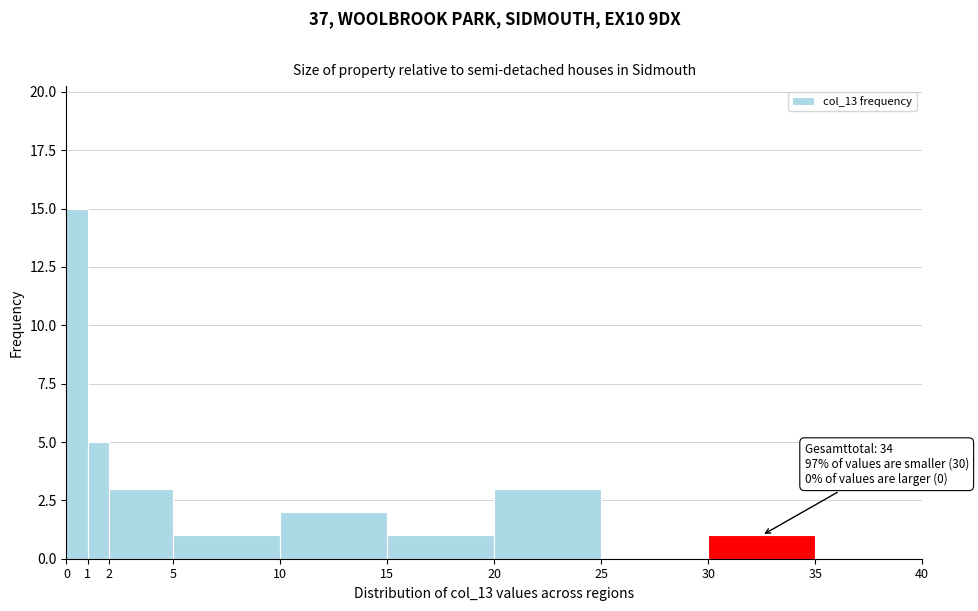

Over which range of the x-axis is the bar tallest?

0 to 1